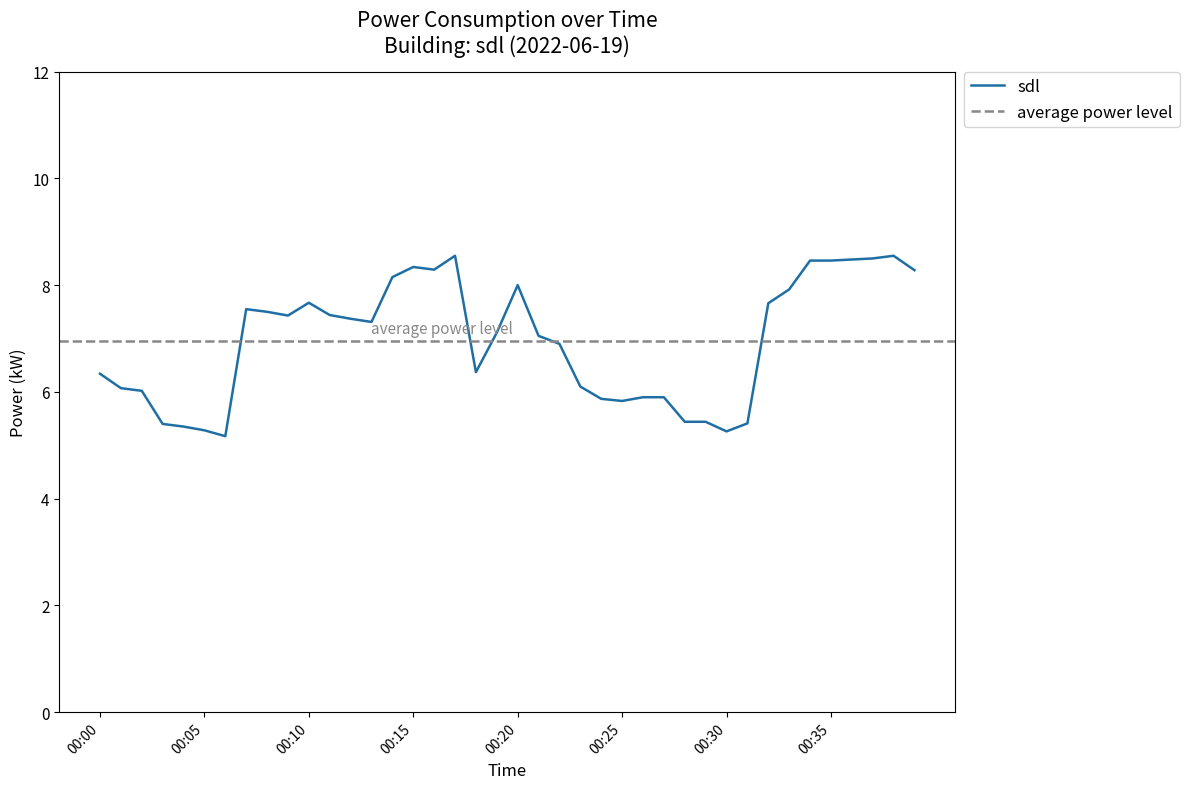

What is the maximum value shown in the chart?

8.6